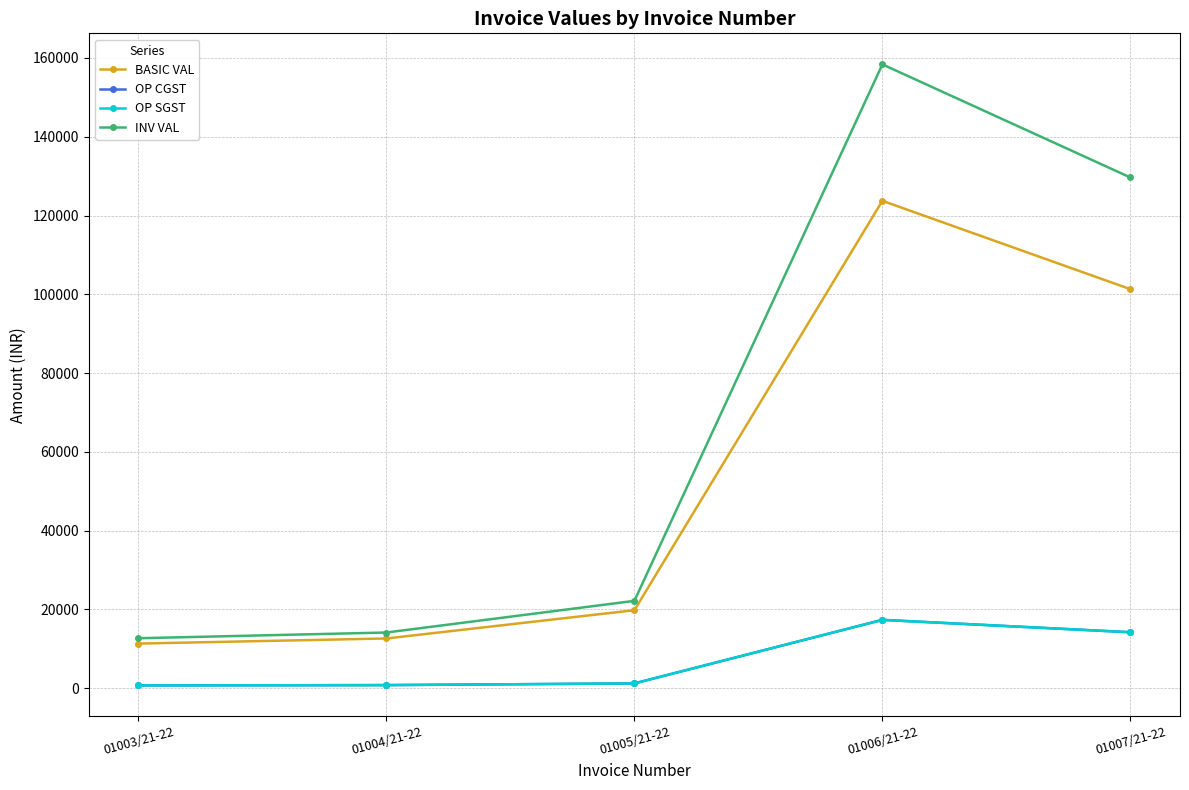

Is this an area chart (filled region under the line)?

No